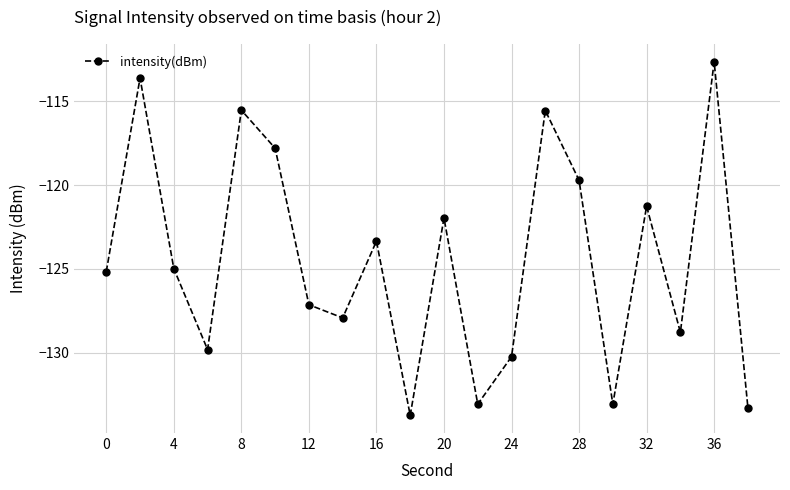

Count the number of categories in the chart.

20